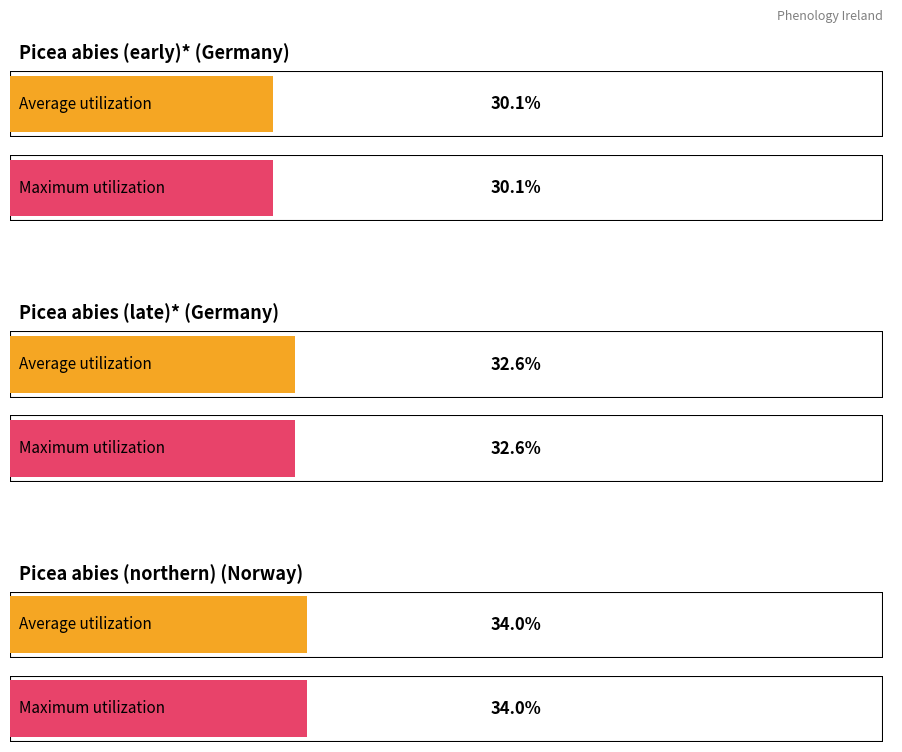

Which series has the largest range (max minus min)?

Average utilization